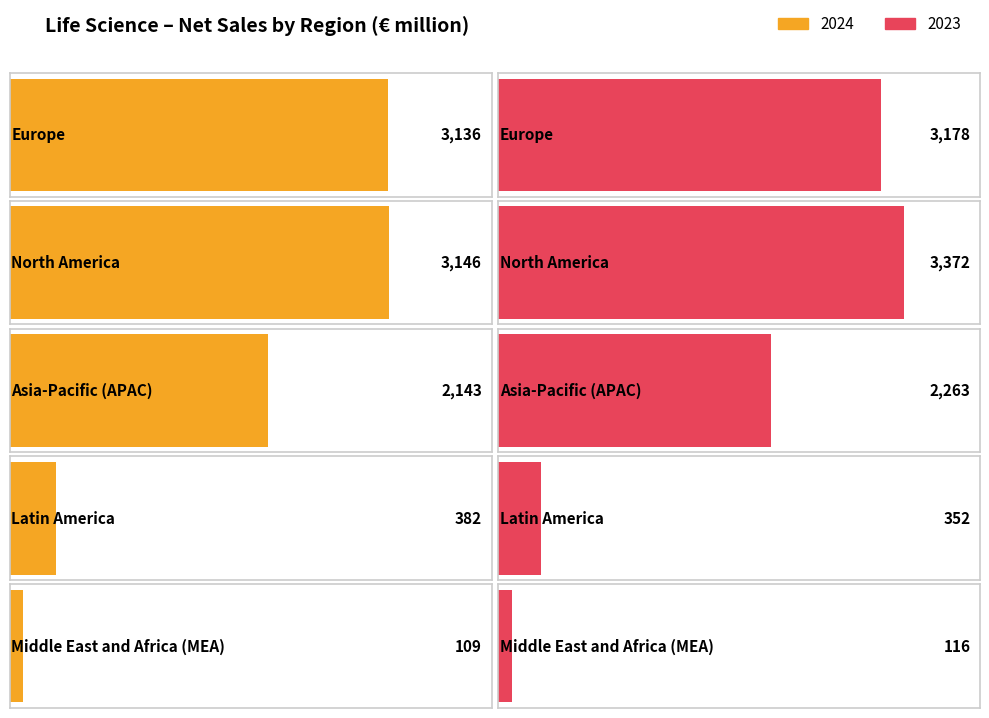

The 2023 series shows 3482 at Asia-Pacific (APAC). True or false?

False